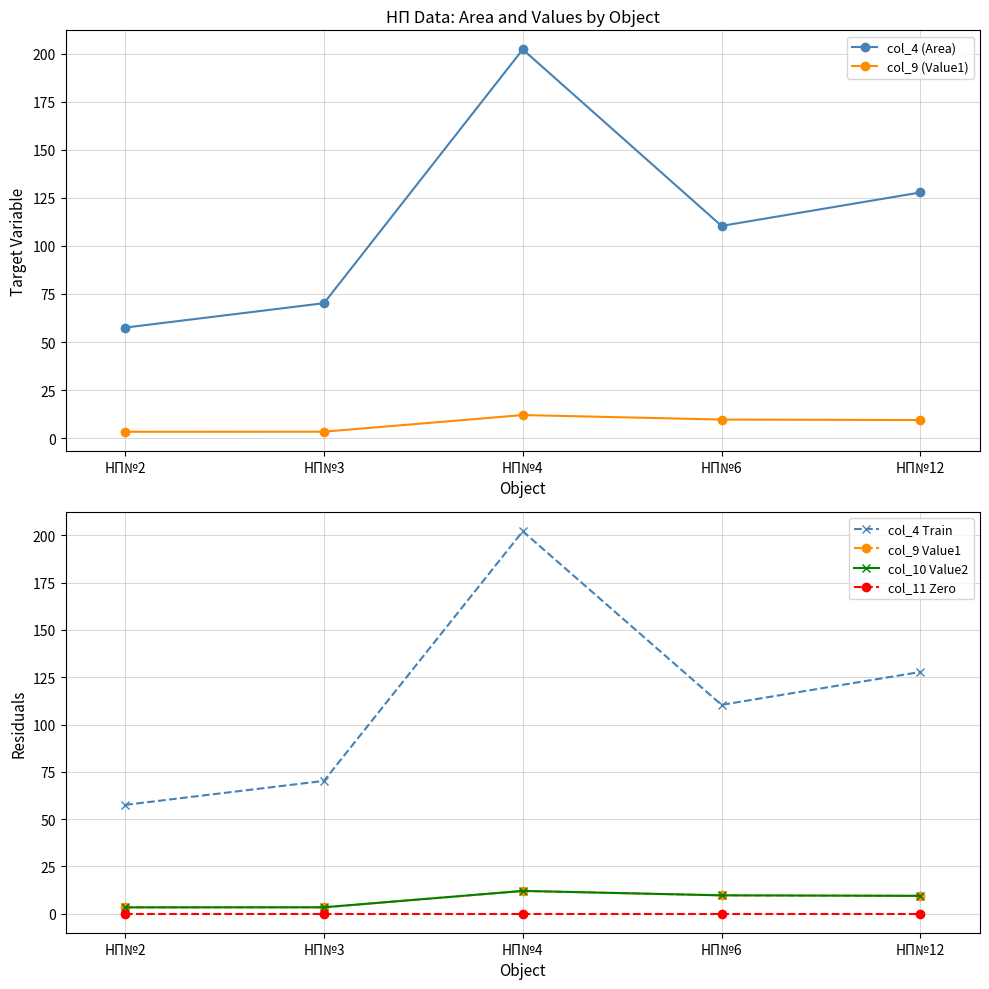

Reading left to right, list all the values displayed in this chart.

col_4 (Area): 57.5	70.2	202.2	110.4	127.8
col_9 (Value1): 3.3	3.3	12.0	9.7	9.4
col_4 Train: 57.5	70.2	202.2	110.4	127.8
col_9 Value1: 3.3	3.3	12.0	9.7	9.4
col_10 Value2: 3.3	3.3	12.0	9.7	9.4
col_11 Zero: 0.0	0.0	0.0	0.0	0.0